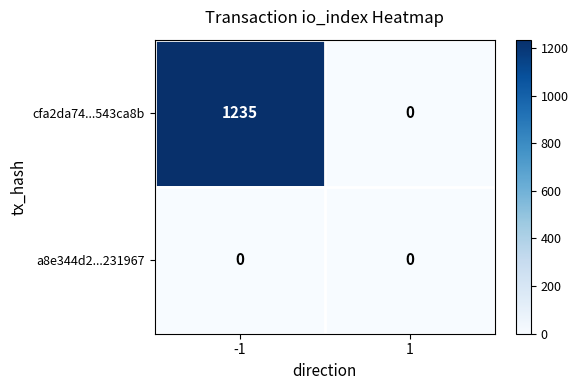

What is the sum of all cfa2da74...543ca8b values?

1235